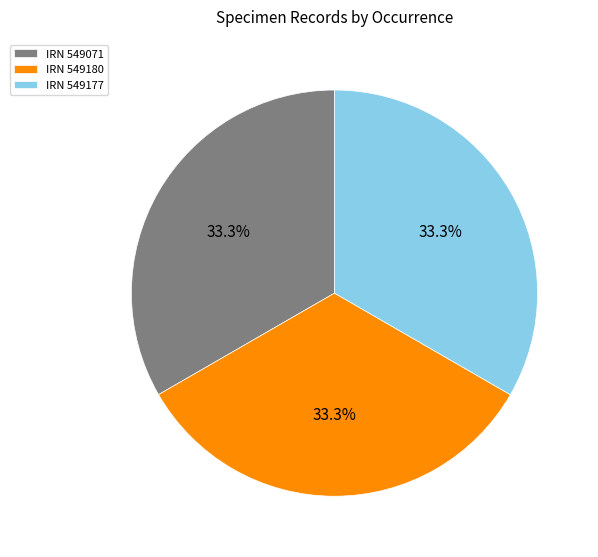

Does any single category account for the majority?

No